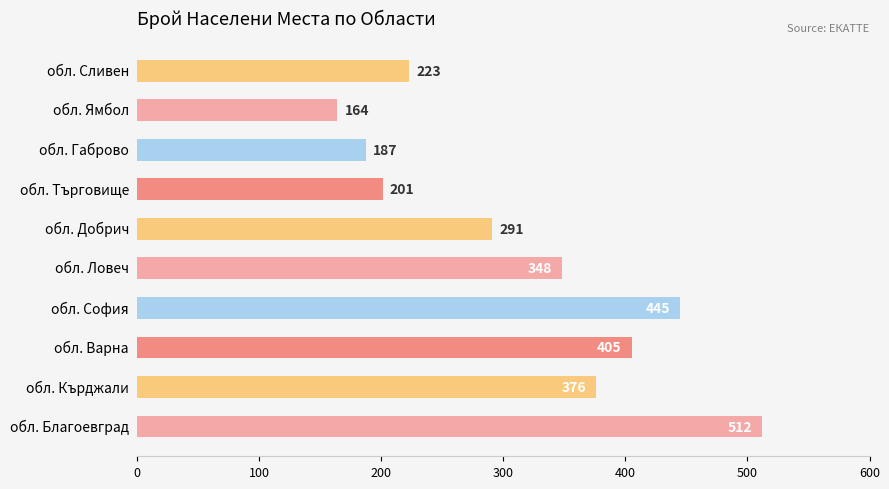

Rank the categories by value from lowest to highest.

обл. Ямбол, обл. Габрово, обл. Търговище, обл. Сливен, обл. Добрич, обл. Ловеч, обл. Кърджали, обл. Варна, обл. София, обл. Благоевград